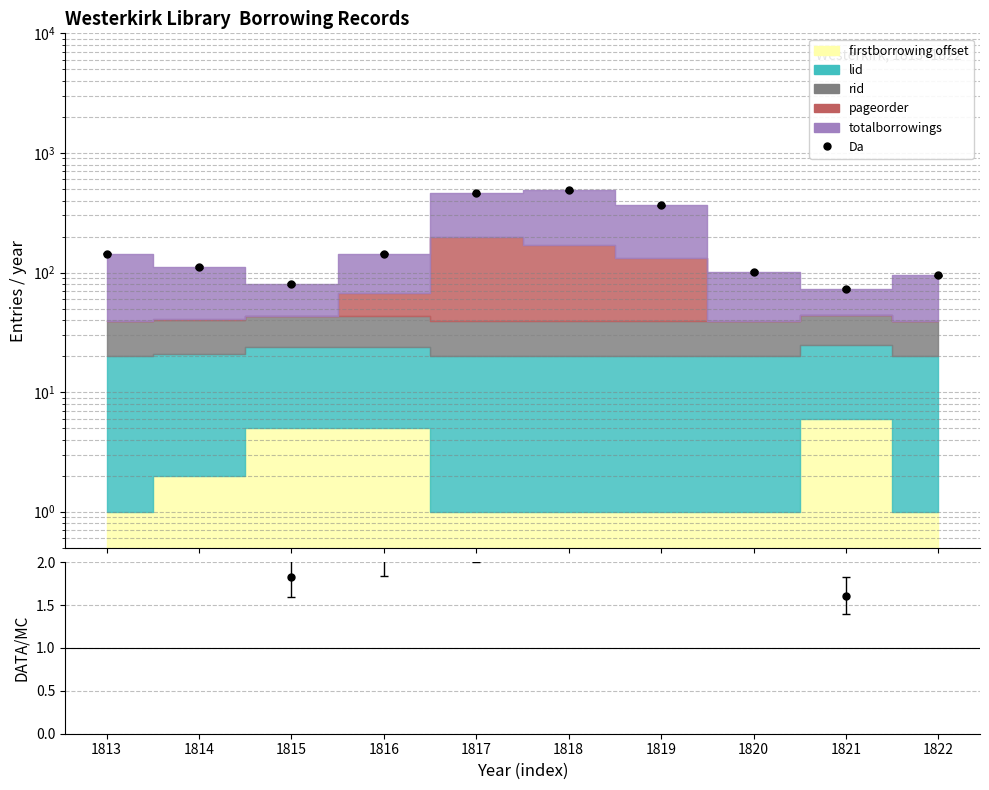

True or false: DATA/MC has a value of 1.6 at 1821.

True